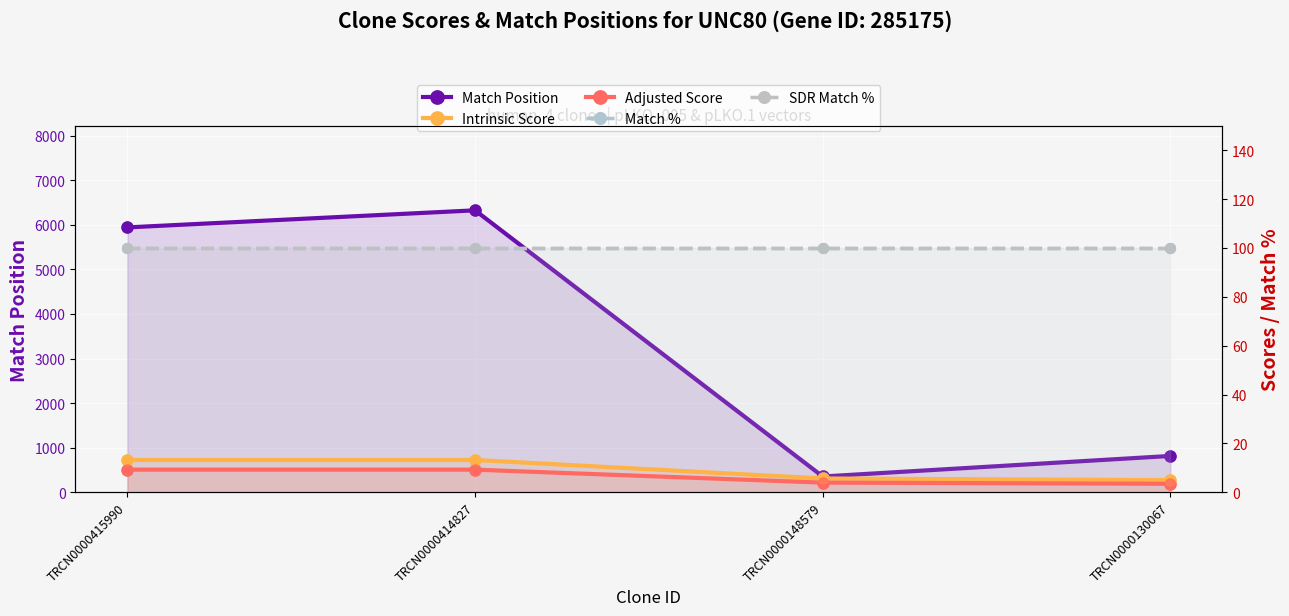

Which series contains the highest Y value?

Match Position